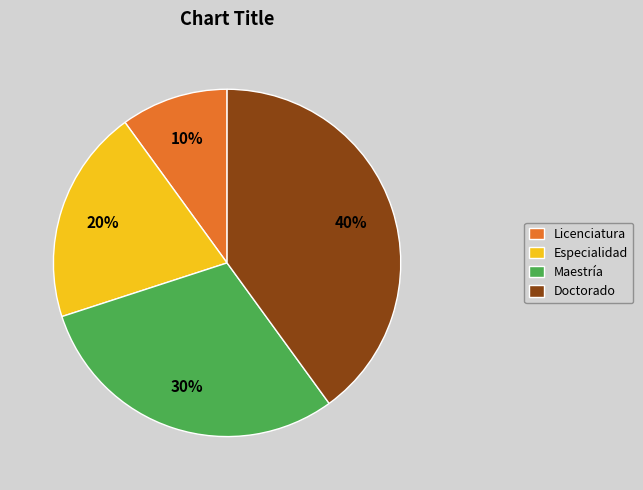

Which category has the smallest portion of the pie?

Licenciatura